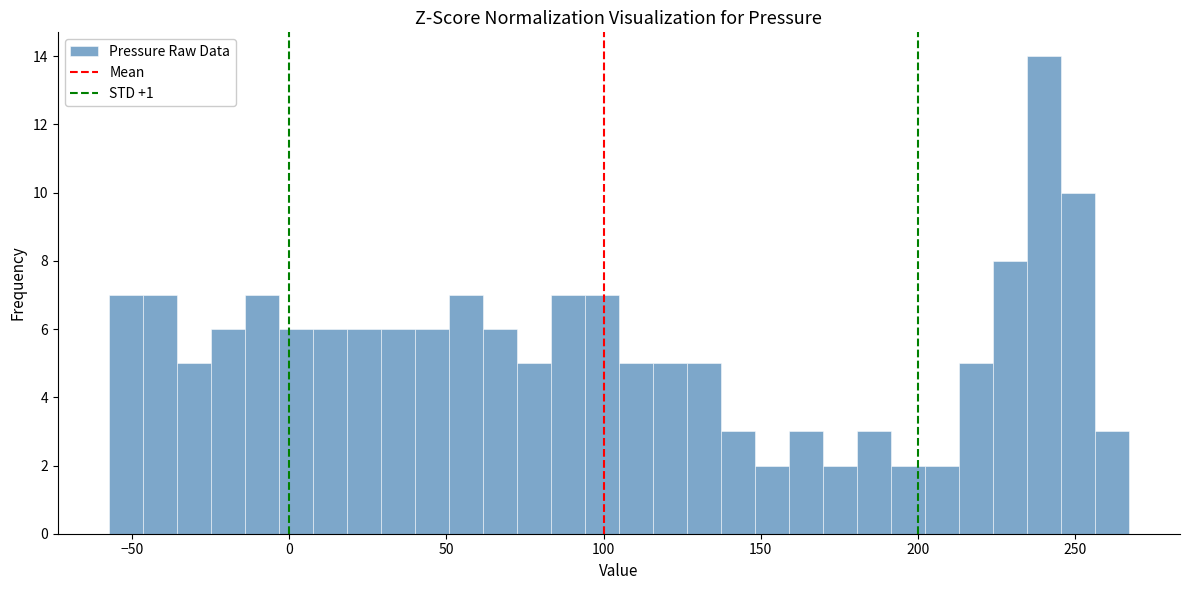

Read against the x-axis, roughly where is the centre of the tallest bar?

240